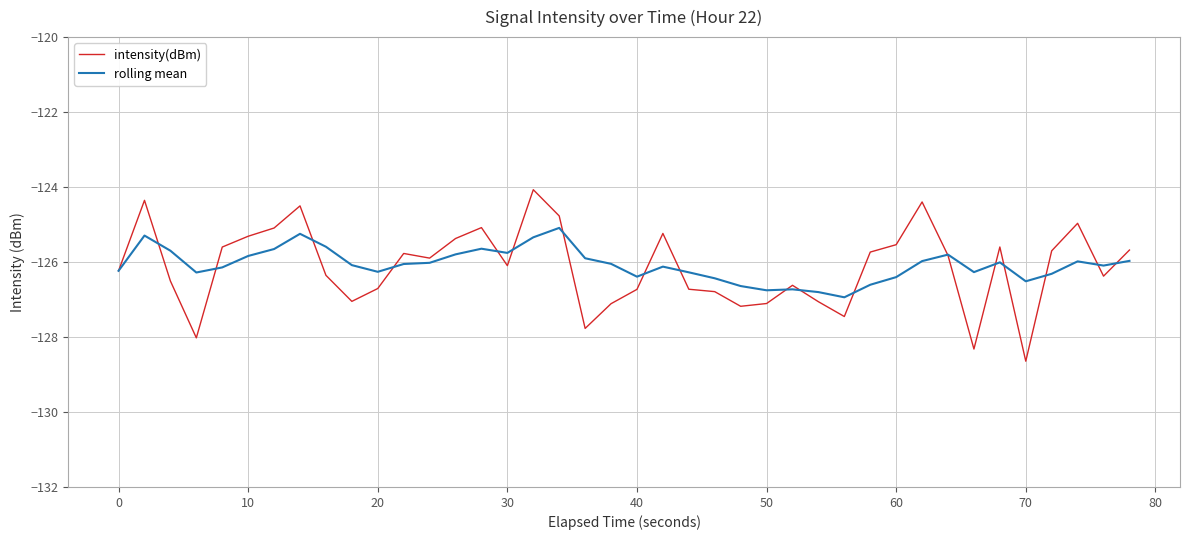

Which series has the widest spread of values?

intensity(dBm)